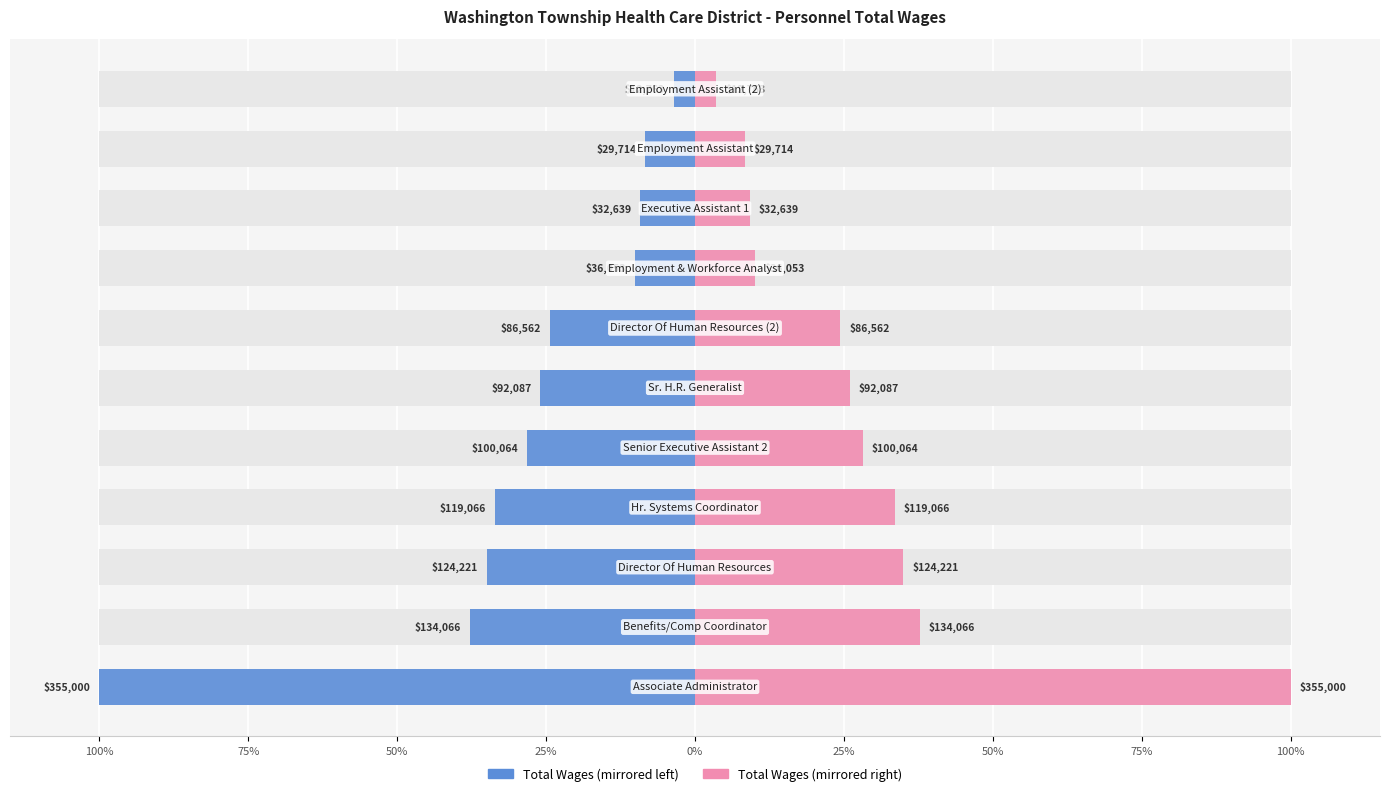

The value of Total Wages (right) at 25% is 15.7. True or false?

False